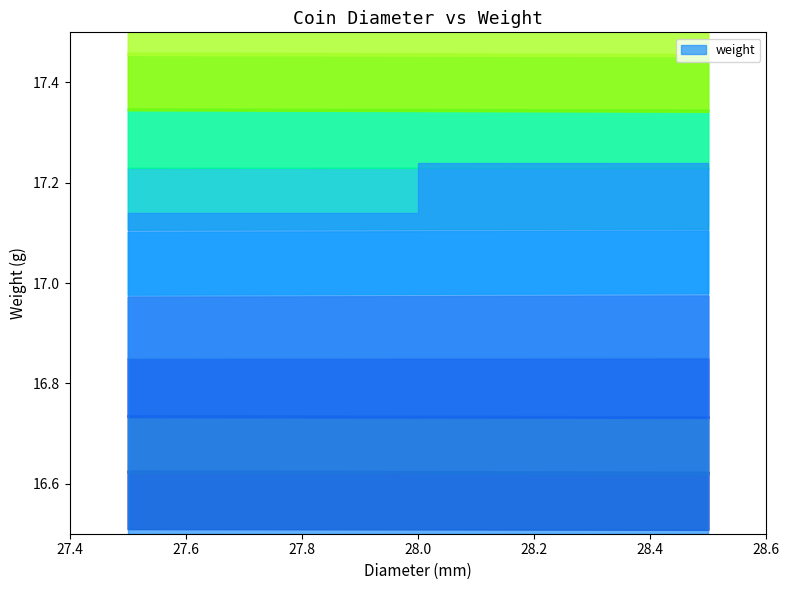

What is the ratio of the value at 28.0 to the value at 28.0?

1.0